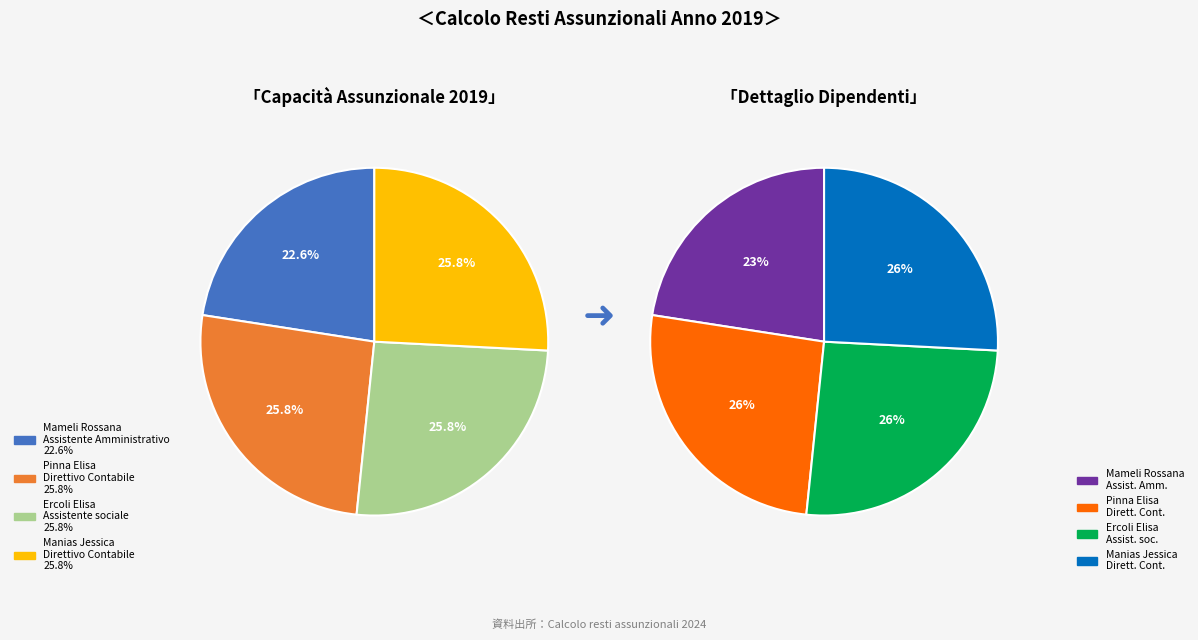

What percentage is the Ercoli Elisa - Assistente sociale slice, to the nearest percent?

26%